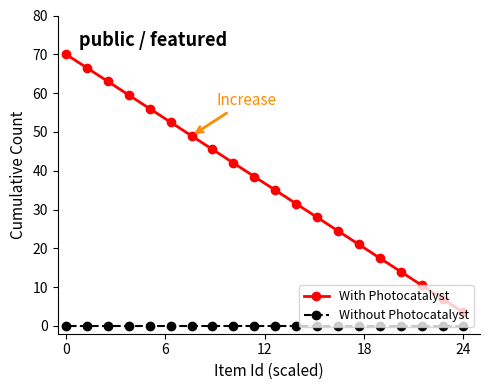

The value of Without Photocatalyst at 13 is 0.0. True or false?

True